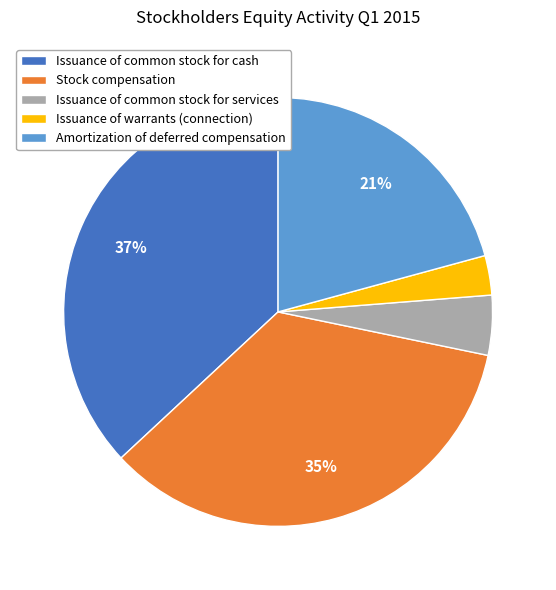

To the nearest percent, what is the average slice percentage?

20%